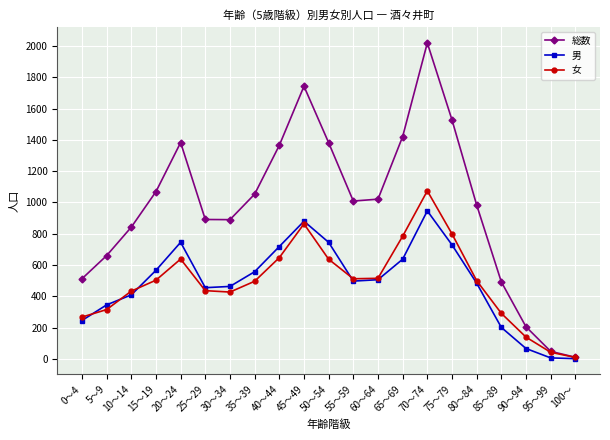

Which series has the widest spread of values?

総数